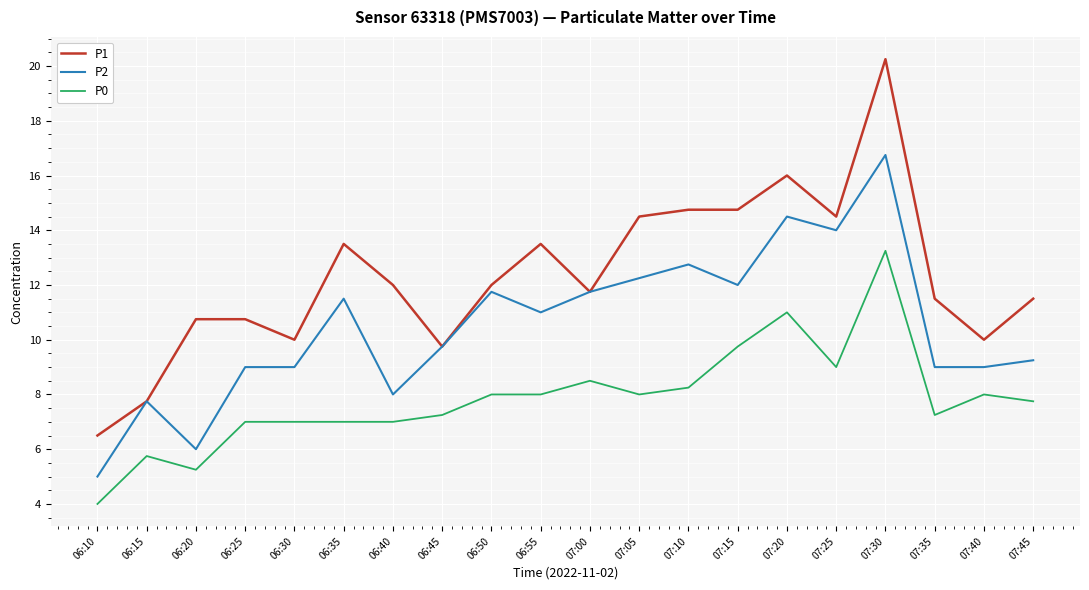

True or false: P2 and P0 cross at least once.

False